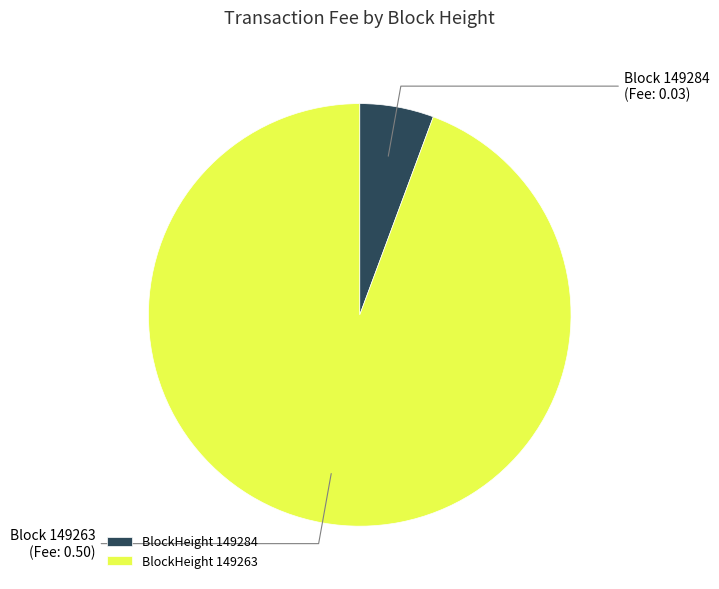

The BlockHeight 149284 slice represents 12% of the pie. True or false?

False